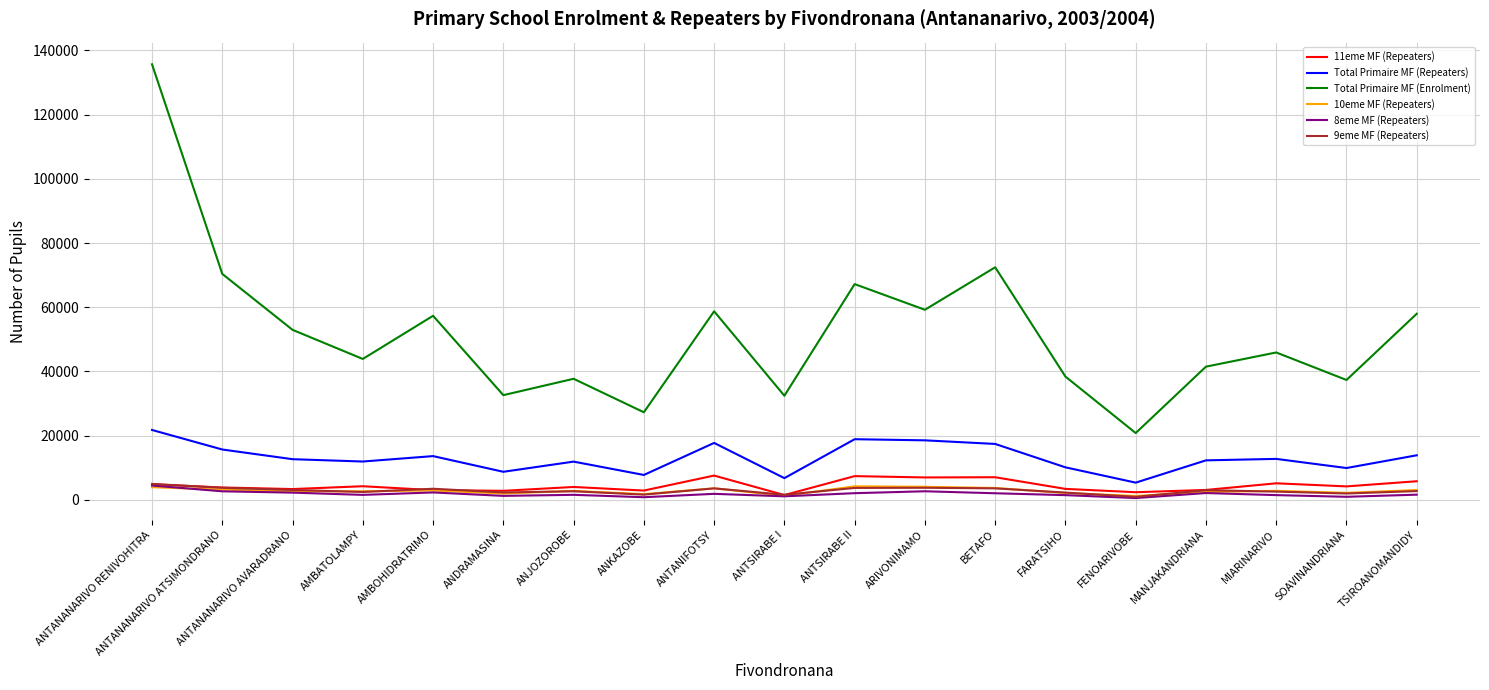

Is the value of 10eme MF (Repeaters) at ANJOZOROBE greater than the value of Total Primaire MF (Enrolment) at ANTANANARIVO RENIVOHITRA?

No